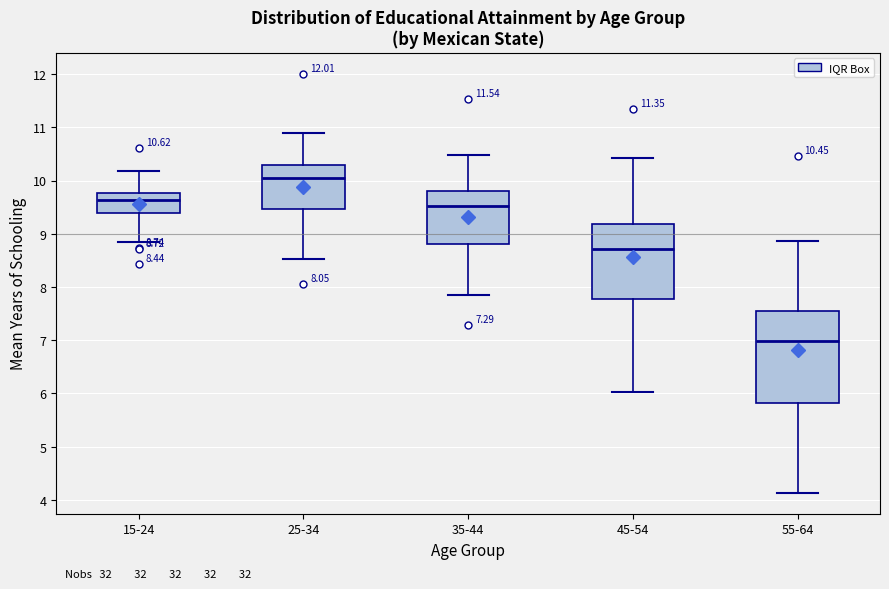

Which box is the tallest, from its lower edge to its upper edge?

55-64